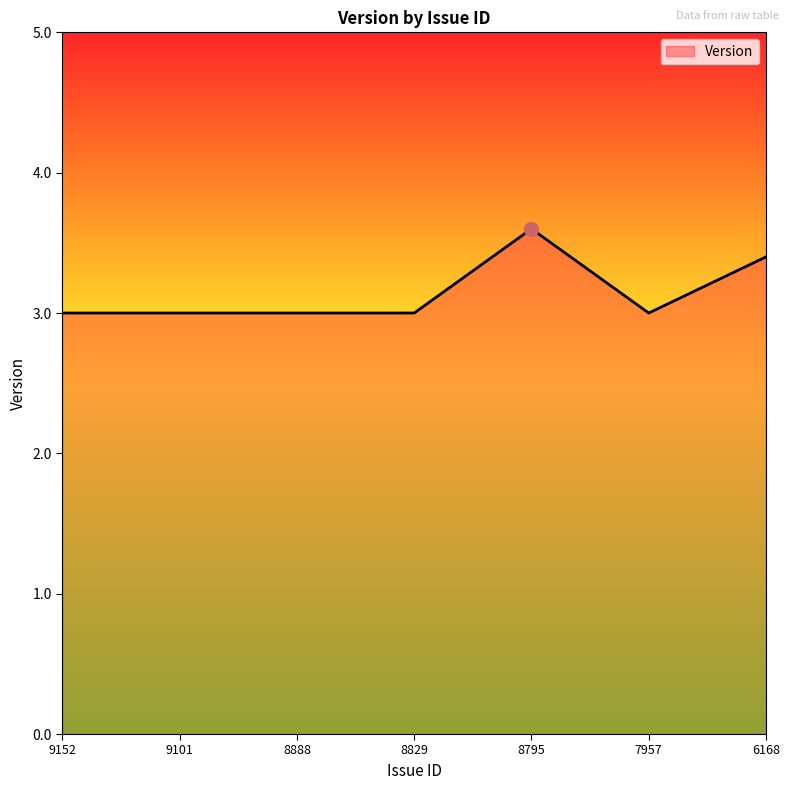

The chart shows a value of 3.6 at 8795. True or false?

True